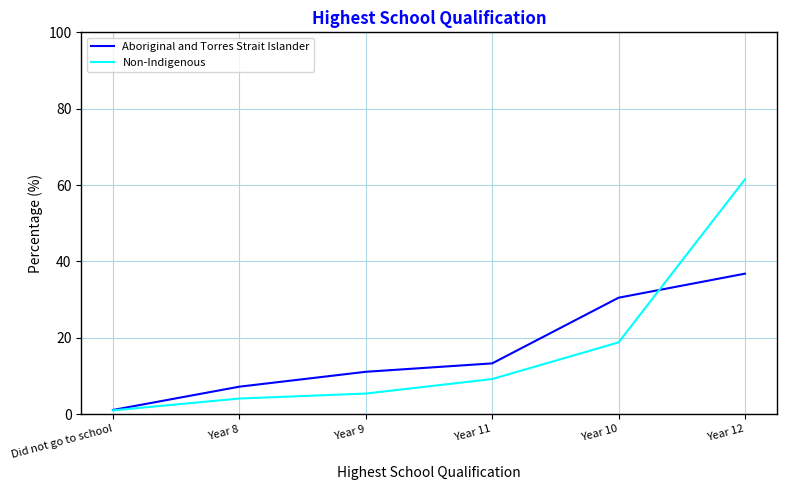

The value of Aboriginal and Torres Strait Islander at Year 9 is 5.5. True or false?

False